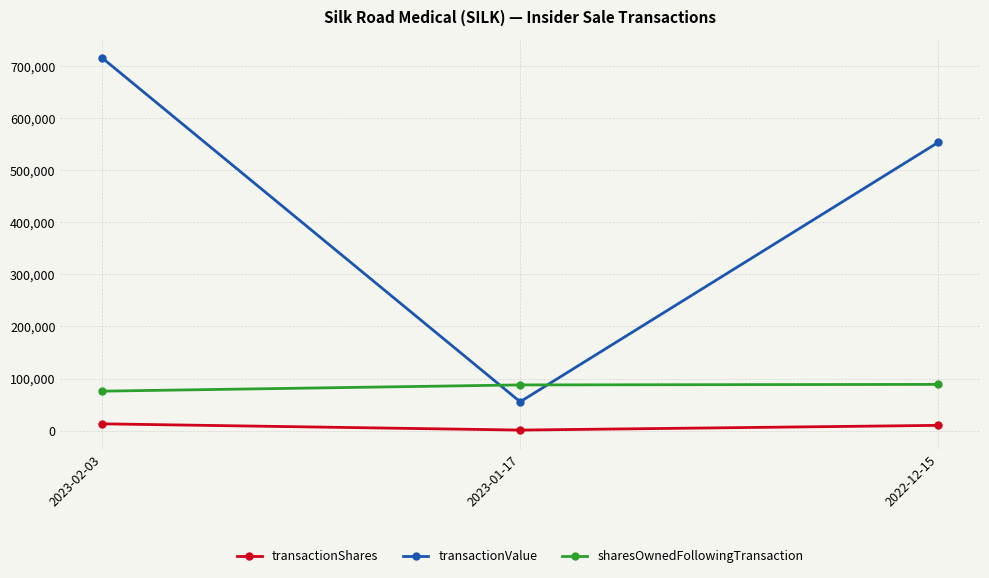

What is the difference between the maximum and minimum values in the sharesOwnedFollowingTransaction series?

13008